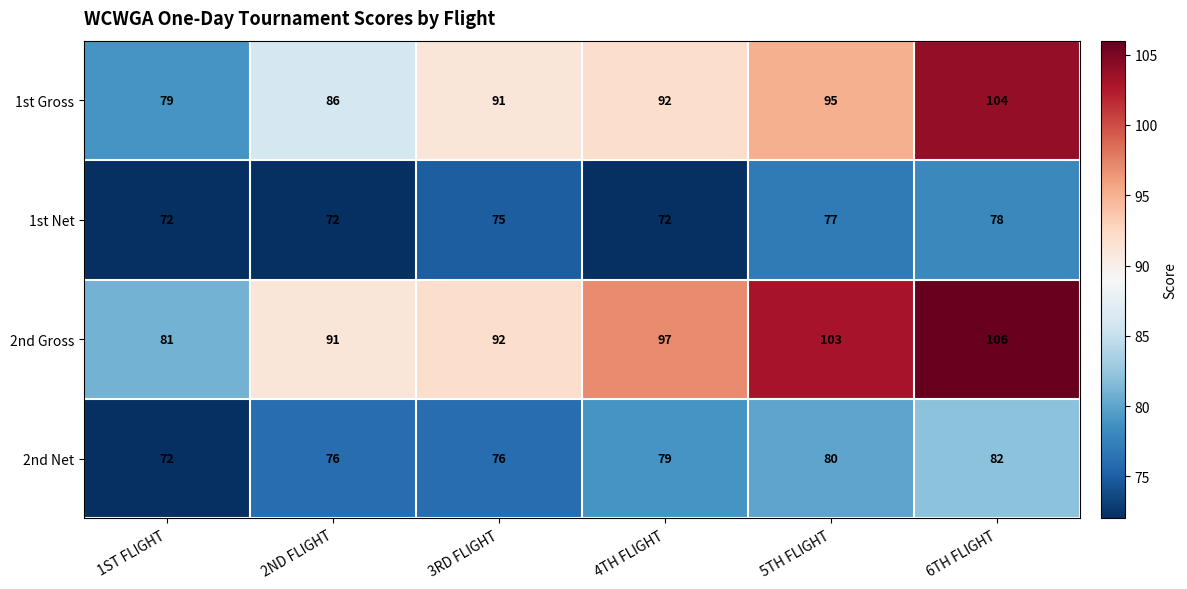

Reading left to right, list all the values displayed in this chart.

1st Gross: 79	86	91	92	95	104
1st Net: 72	72	75	72	77	78
2nd Gross: 81	91	92	97	103	106
2nd Net: 72	76	76	79	80	82